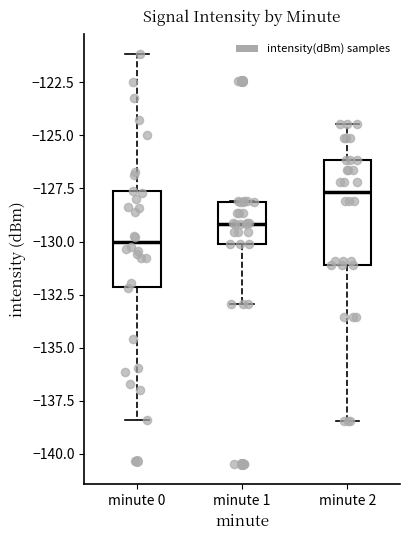

Where does the lower whisker of the box for minute 0 end on the y-axis? The values are not printed on the chart, so give them approximately, as read against the axis.

-138.5